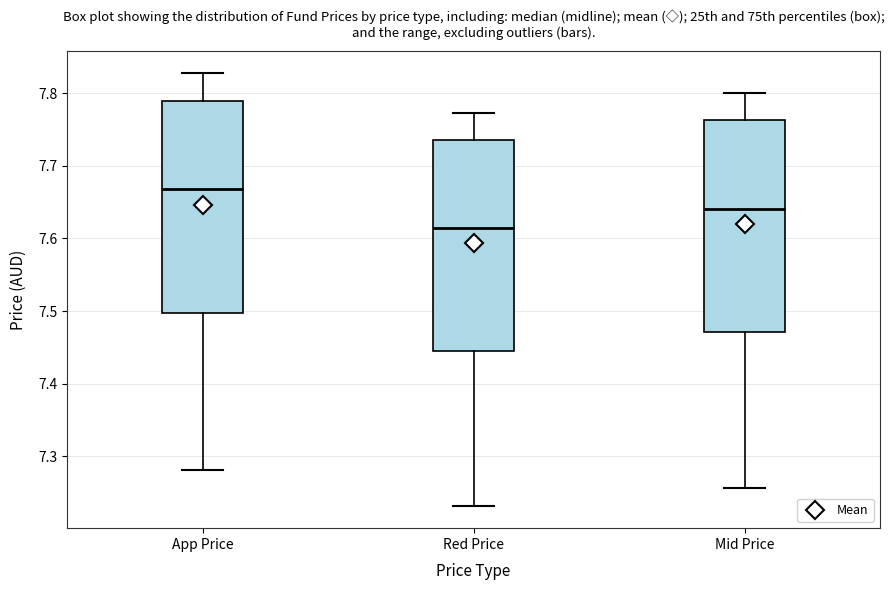

Reading left to right, transcribe this box plot: for each box, give where its median line is, the range the box spans, and where its two whiskers end, as read against the y-axis. The values are not printed on the chart, so give them approximately, as read against the axis.

App Price: median 7.67, box 7.50 to 7.79, whiskers 7.28 to 7.83
Red Price: median 7.61, box 7.44 to 7.74, whiskers 7.23 to 7.77
Mid Price: median 7.64, box 7.47 to 7.76, whiskers 7.26 to 7.80